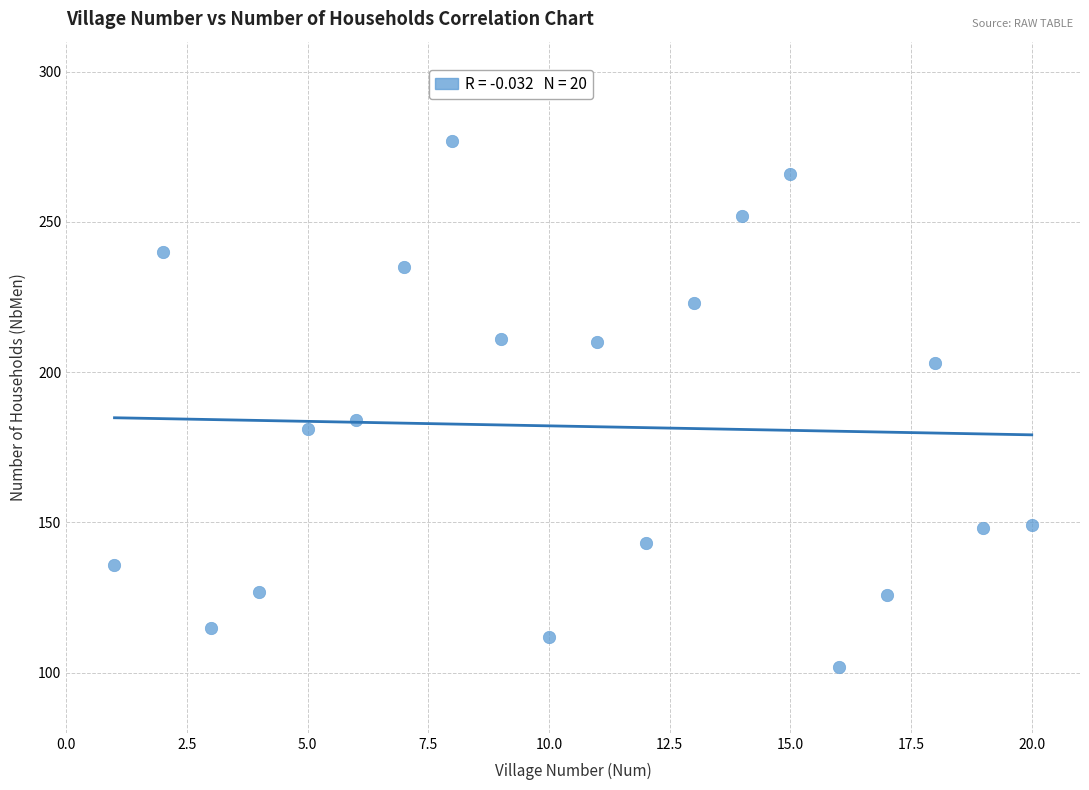

What is the range of Y values (max minus min)?

175